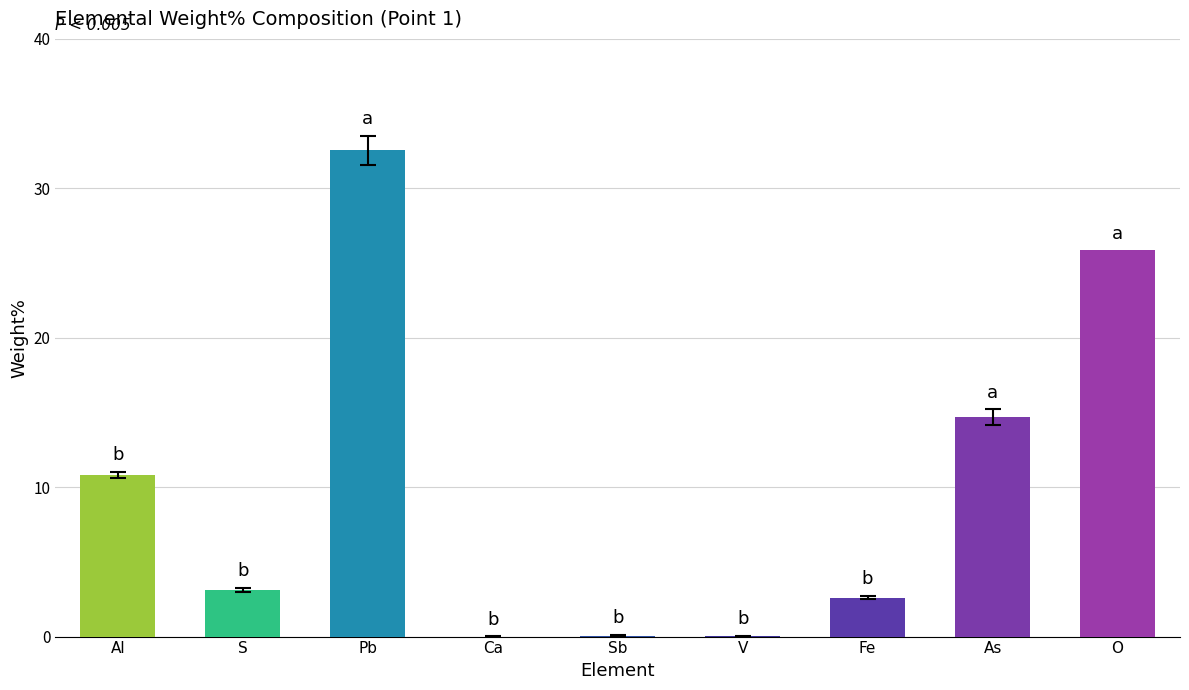

At which label is the value closest to 16?

As